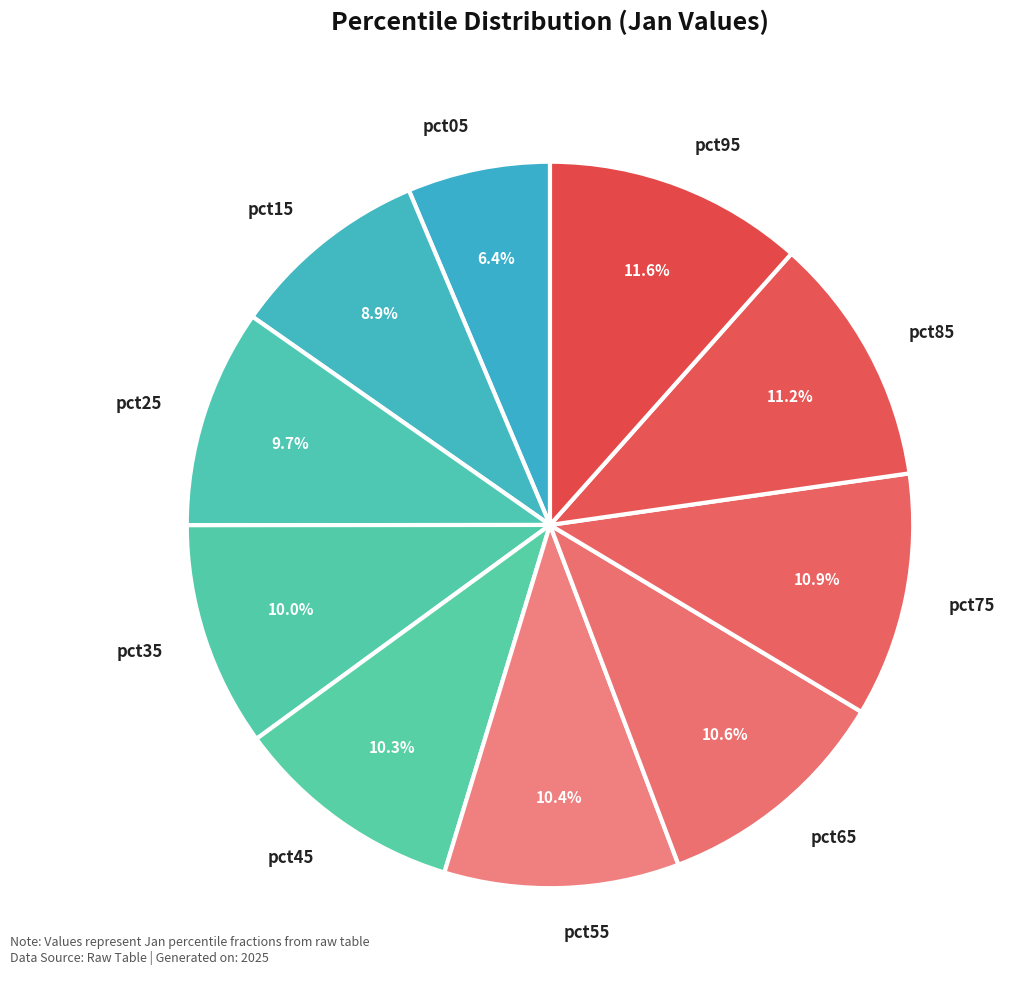

Which has a higher value, pct55 or pct95?

pct95